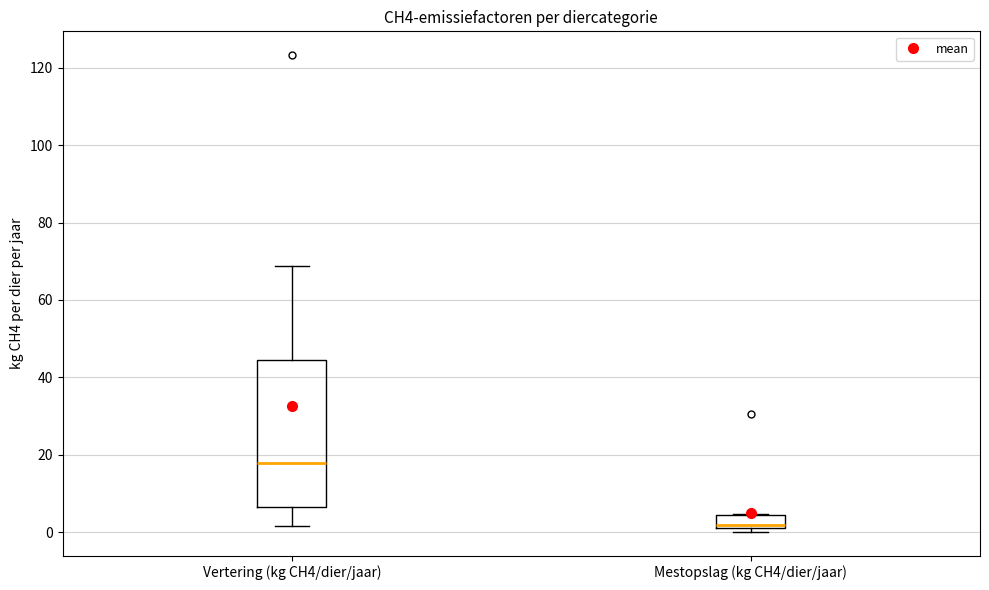

Reading left to right, read every box against the y-axis: the position of its median line, the range the box covers, and the ends of its whiskers. The values are not printed on the chart, so give them approximately, as read against the axis.

Vertering (kg CH4/dier/jaar): median 18, box 6 to 44, whiskers 2 to 68
Mestopslag (kg CH4/dier/jaar): median 2, box 0 to 4, whiskers 0 (just below the box's lower edge) to 4